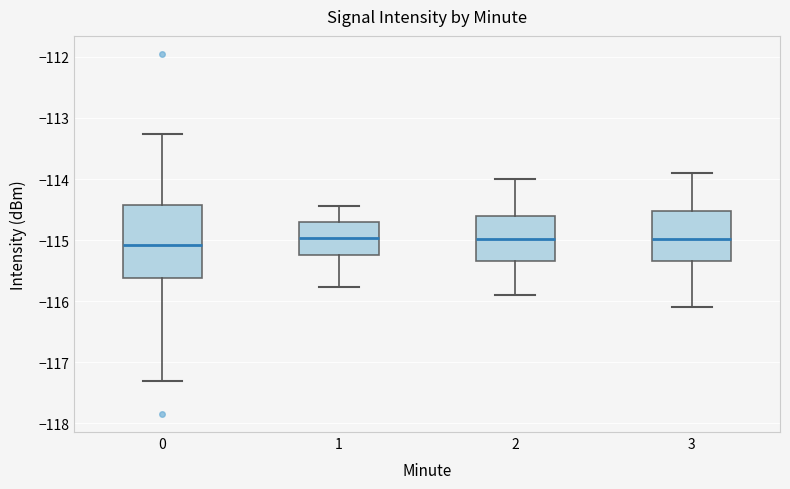

Reading left to right, read every box against the y-axis: the position of its median line, the range the box covers, and the ends of its whiskers. The values are not printed on the chart, so give them approximately, as read against the axis.

0: median -115.1, box -115.6 to -114.4, whiskers -117.3 to -113.3
1: median -115.0, box -115.2 to -114.7, whiskers -115.8 to -114.4
2: median -115.0, box -115.3 to -114.6, whiskers -115.9 to -114.0
3: median -115.0, box -115.3 to -114.5, whiskers -116.1 to -113.9